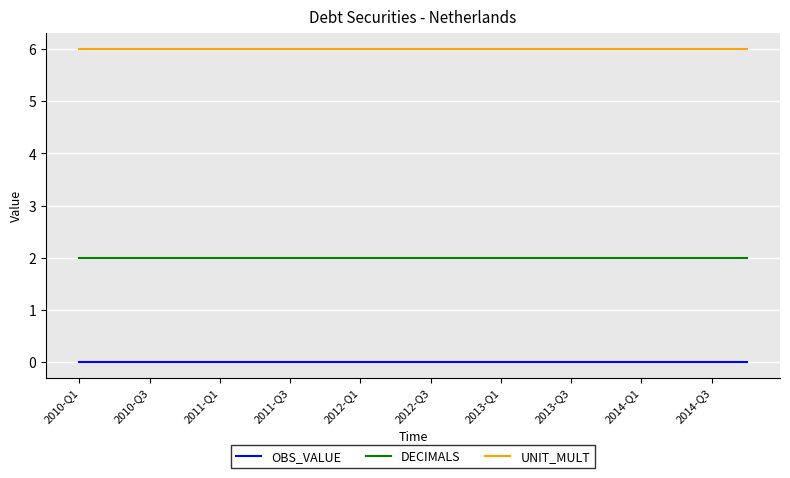

True or false: UNIT_MULT and OBS_VALUE cross at least once.

False